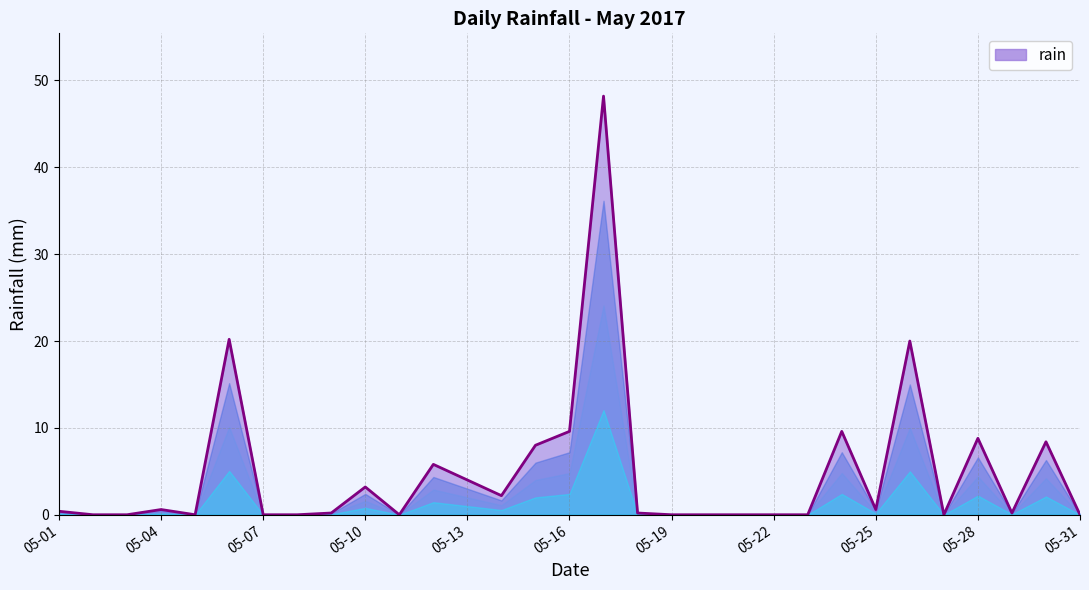

What is the difference between the maximum and minimum values?

48.2